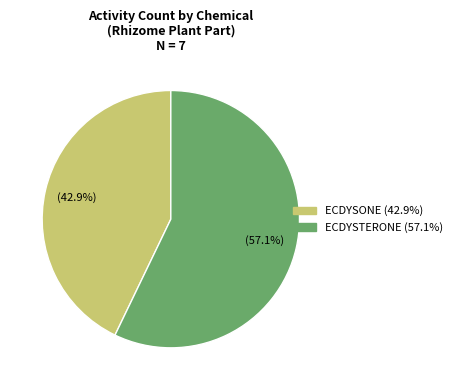

Is it true that ECDYSONE is 29% of the pie?

False